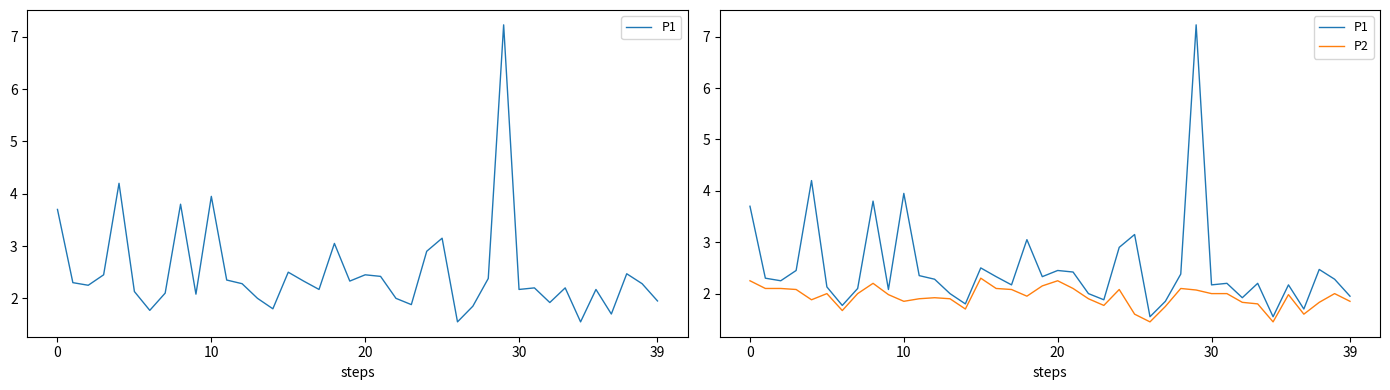

What is the label of the 16th point from the left?

15